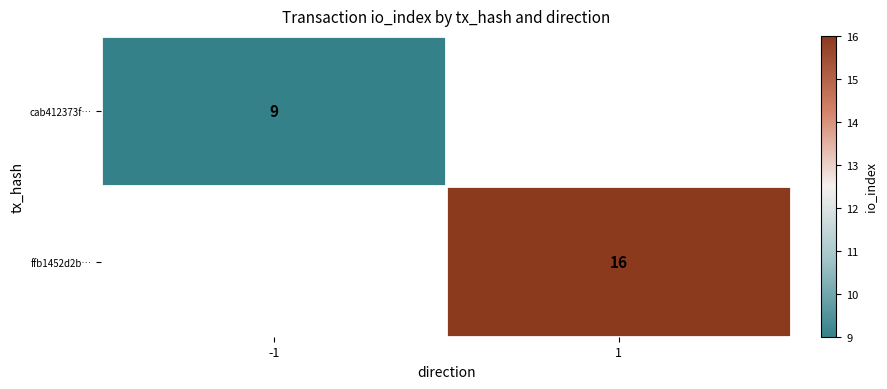

Which has a higher value, -1 or 1?

1